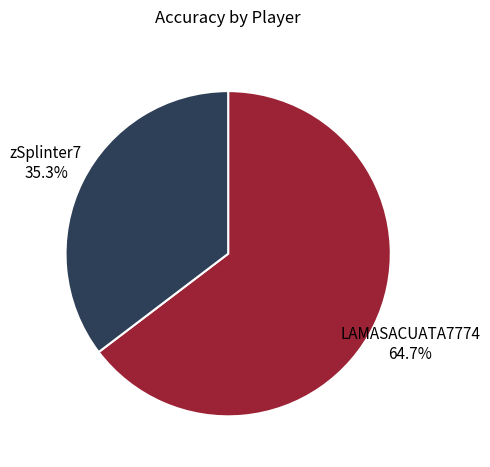

Is there any slice that represents more than half of the pie?

Yes